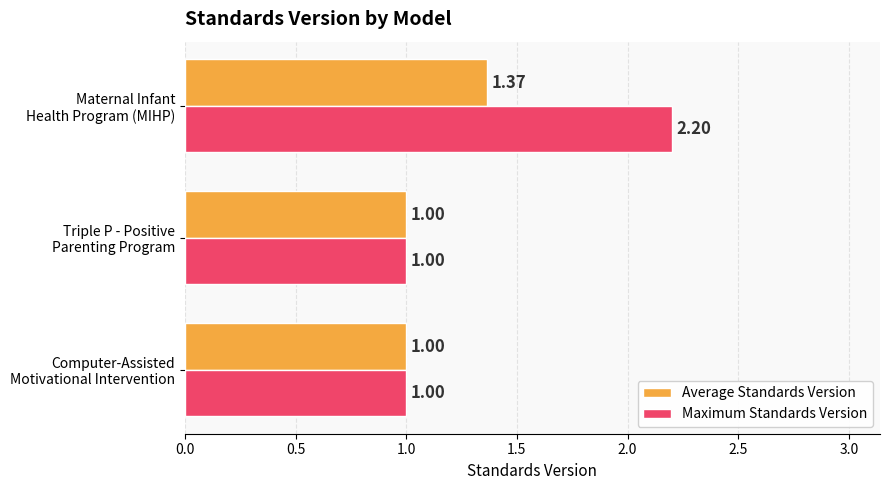

Rank the series by their average value, from highest to lowest.

Maximum Standards Version, Average Standards Version